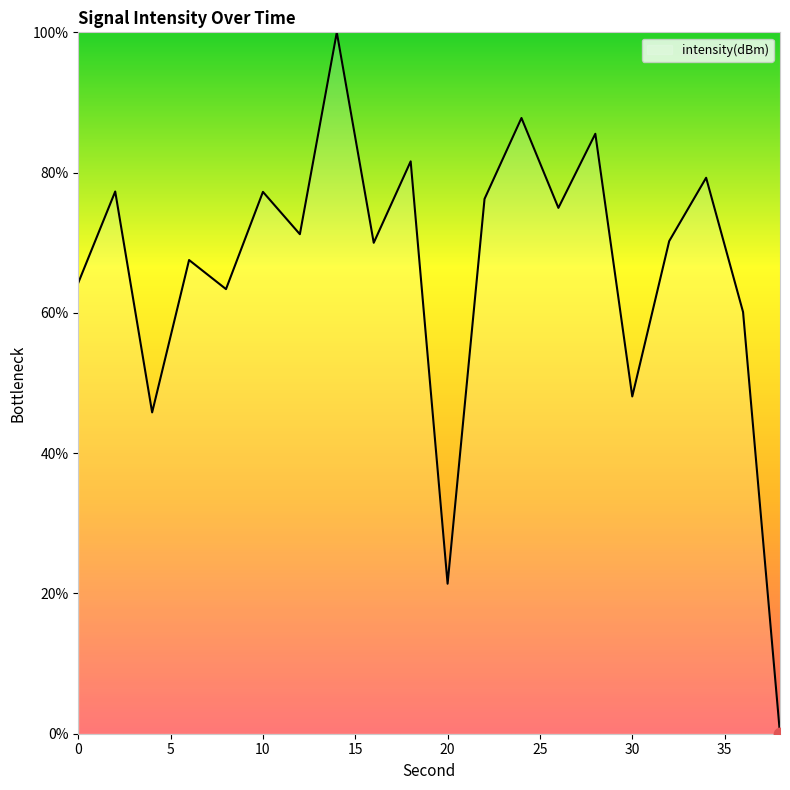

What is the greatest value displayed?

100.0